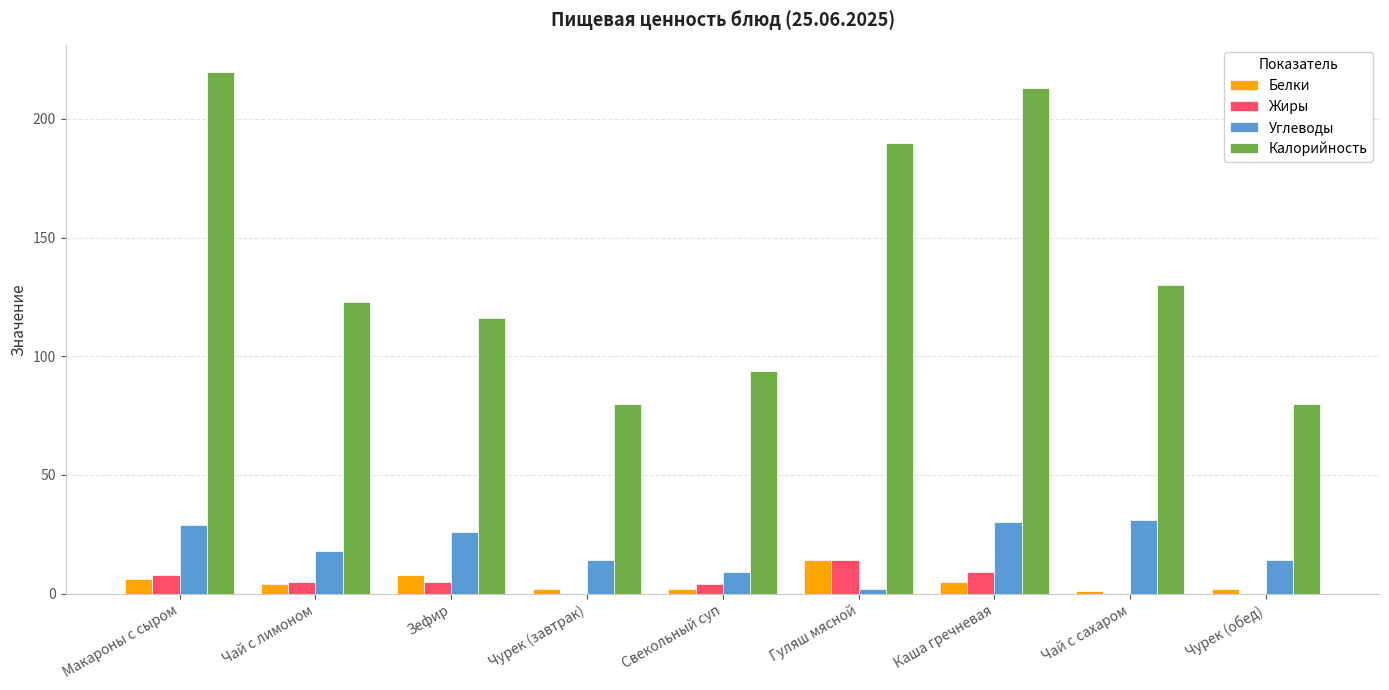

Which label corresponds to the largest value in the chart?

Макароны с сыром